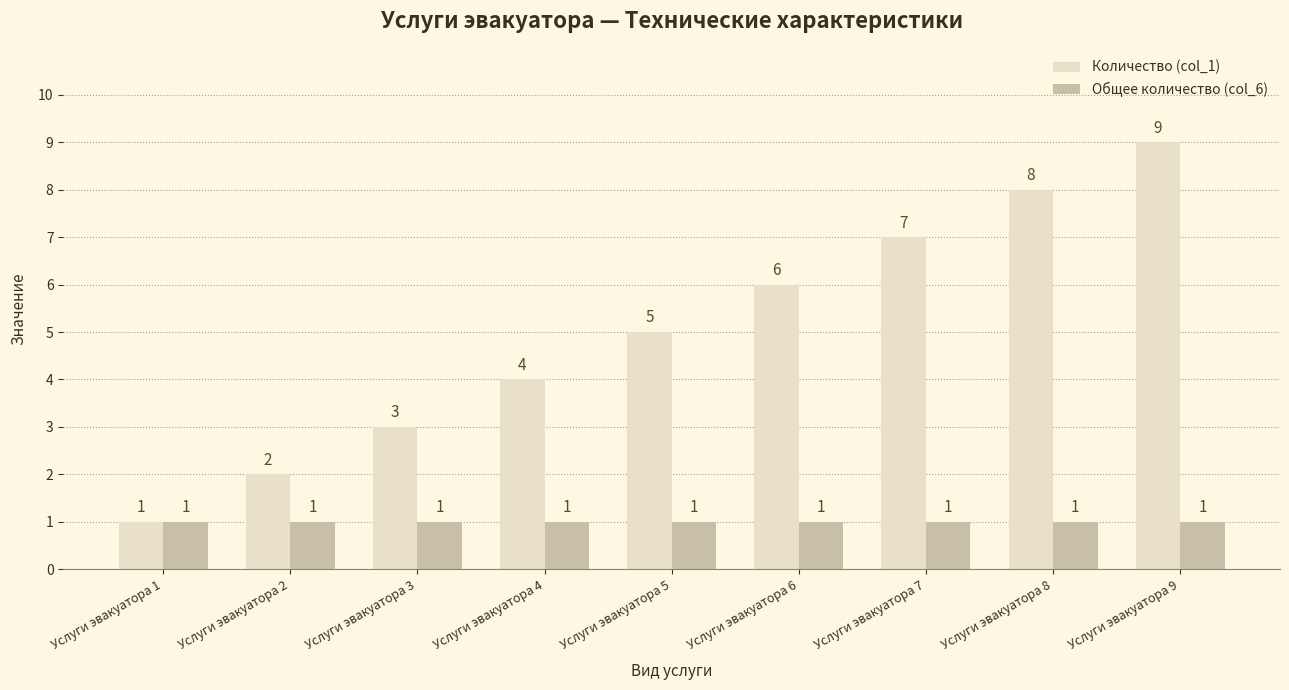

The Общее количество (col_6) series shows 2 at Услуги эвакуатора 2. True or false?

False